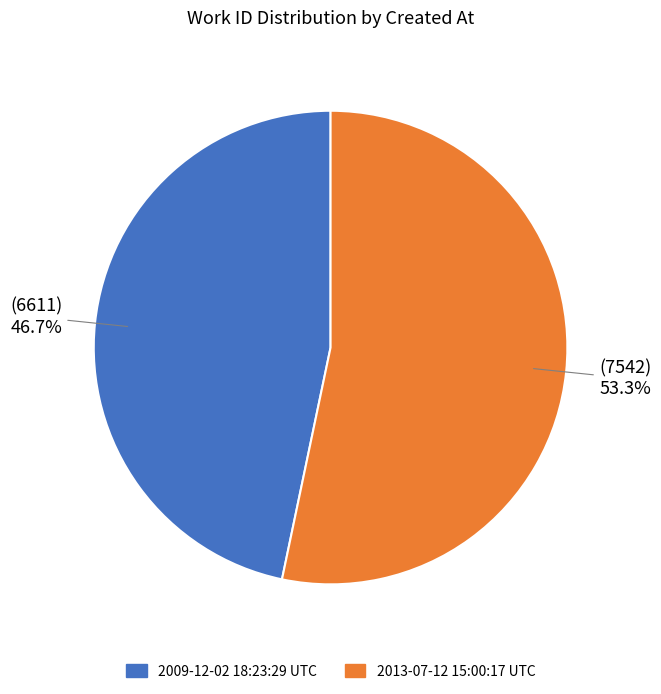

Does 2009-12-02 18:23:29 UTC account for over 50% of the chart?

No